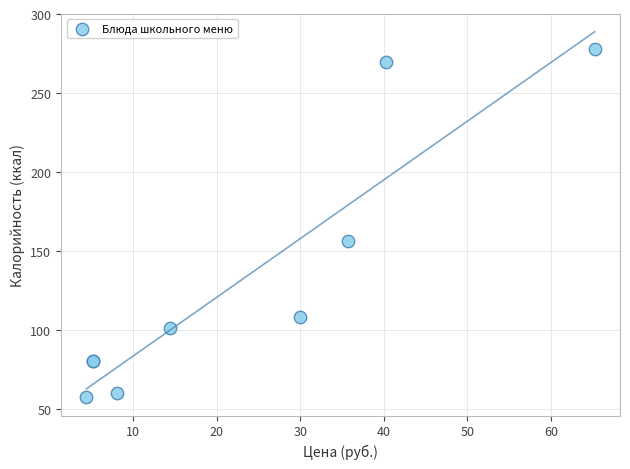

What Y value in the scatter plot is closest to 167?

156.2